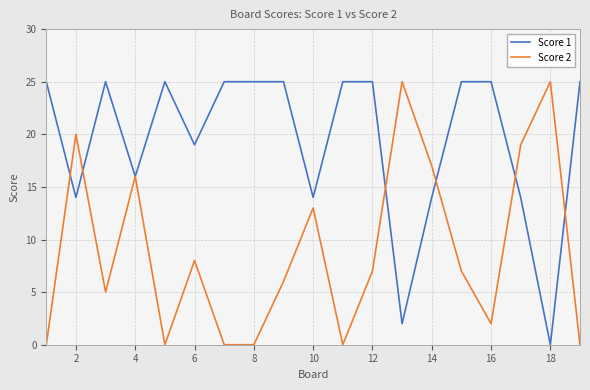

Which series has the largest total across all categories?

Score 1